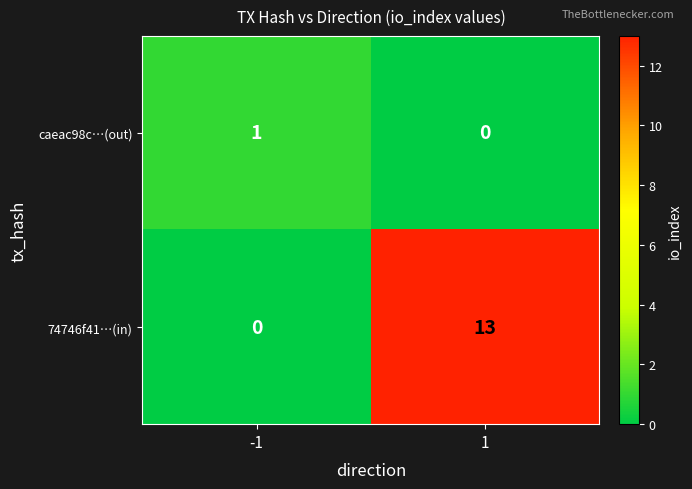

Reading left to right, what are all the values shown in this chart?

caeac98c…(out): -1=1	1=0
74746f41…(in): -1=0	1=13